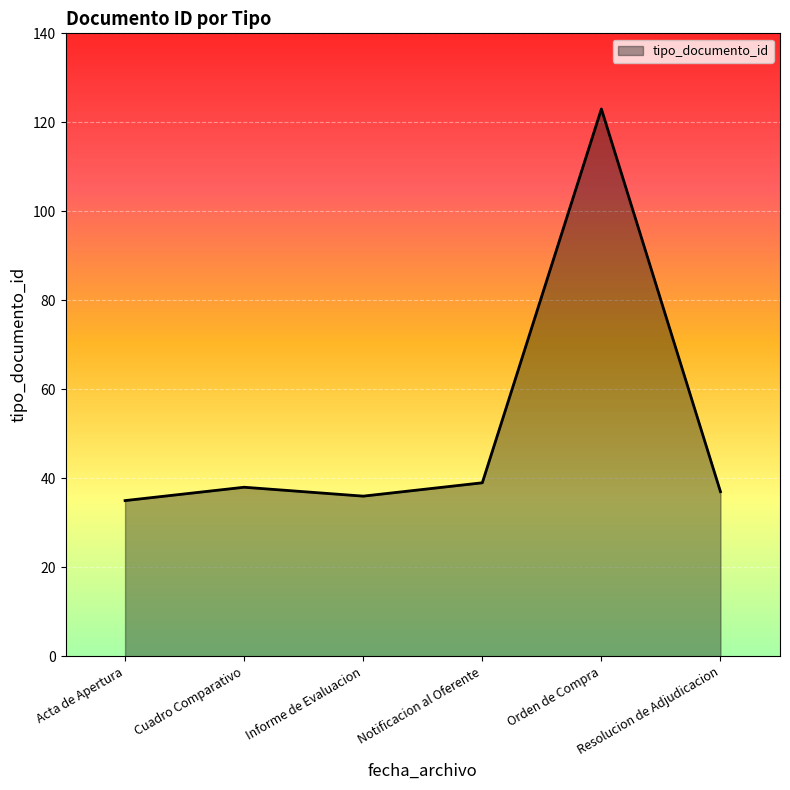

What is the minimum value shown in the chart?

35